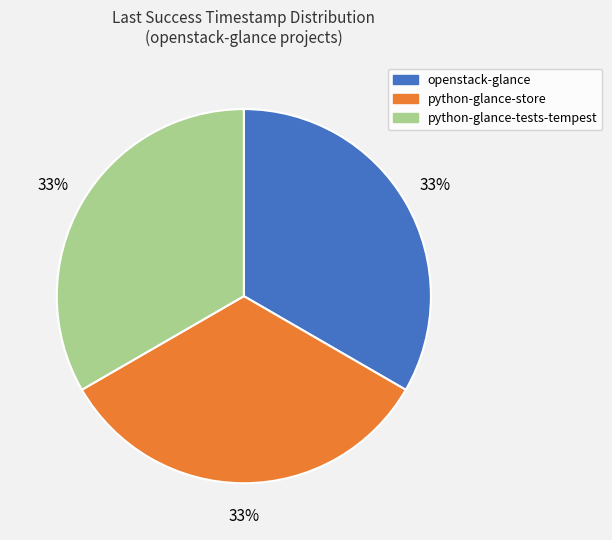

What percentage is the python-glance-tests-tempest slice, to the nearest percent?

33%